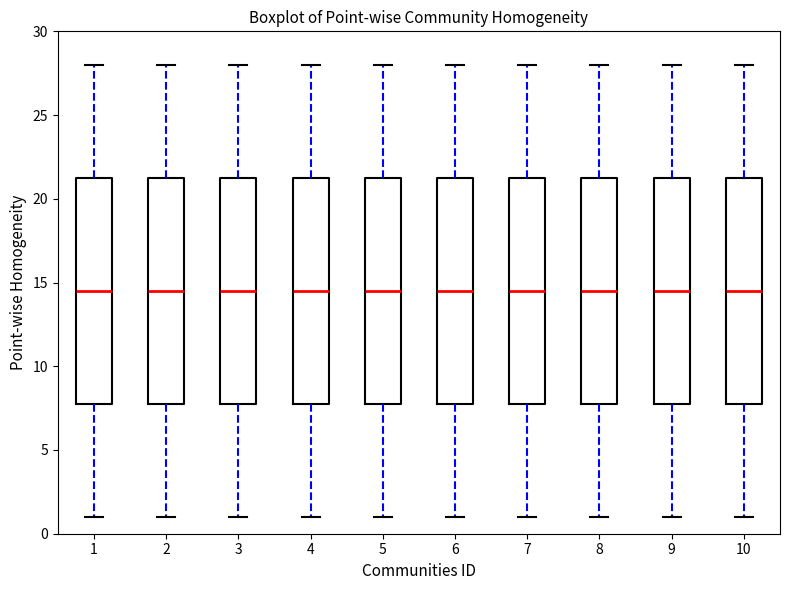

Reading left to right, transcribe this box plot: for each box, give where its median line is, the range the box spans, and where its two whiskers end, as read against the y-axis. The values are not printed on the chart, so give them approximately, as read against the axis.

1: median 14.5, box 8.0 to 21.5, whiskers 1.0 to 28.0
2: median 14.5, box 8.0 to 21.5, whiskers 1.0 to 28.0
3: median 14.5, box 8.0 to 21.5, whiskers 1.0 to 28.0
4: median 14.5, box 8.0 to 21.5, whiskers 1.0 to 28.0
5: median 14.5, box 8.0 to 21.5, whiskers 1.0 to 28.0
6: median 14.5, box 8.0 to 21.5, whiskers 1.0 to 28.0
7: median 14.5, box 8.0 to 21.5, whiskers 1.0 to 28.0
8: median 14.5, box 8.0 to 21.5, whiskers 1.0 to 28.0
9: median 14.5, box 8.0 to 21.5, whiskers 1.0 to 28.0
10: median 14.5, box 8.0 to 21.5, whiskers 1.0 to 28.0